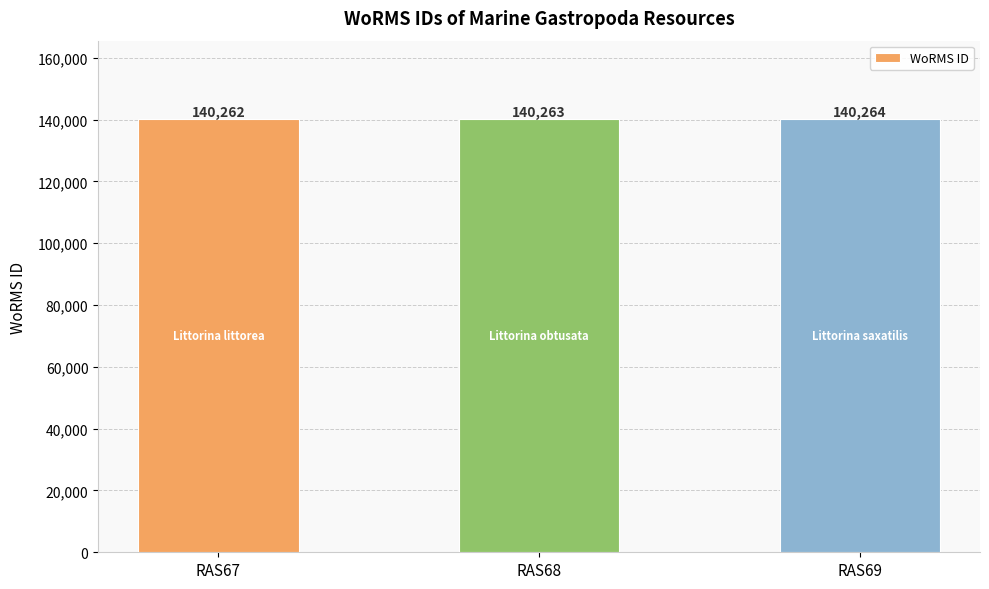

Rank the categories by value from highest to lowest.

RAS69, RAS68, RAS67